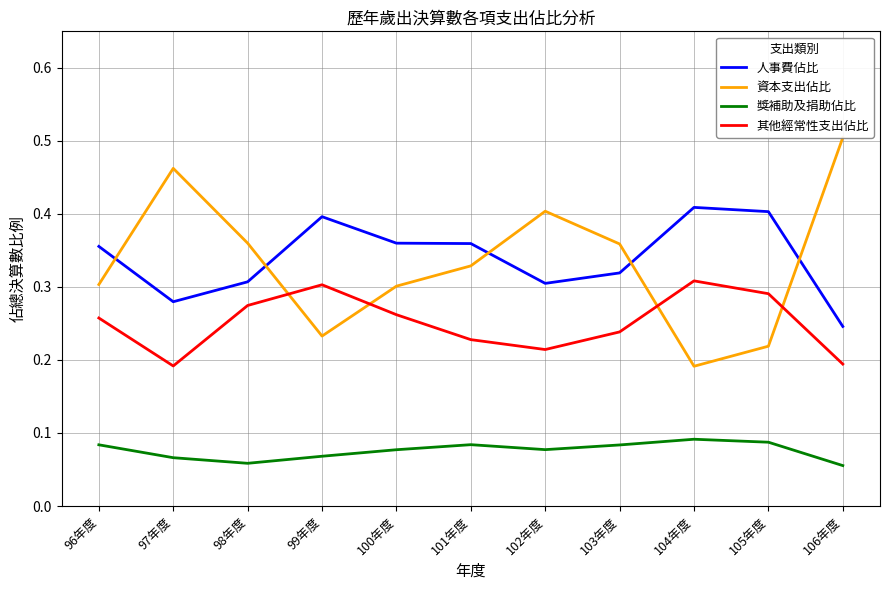

Which category has the highest value across all series?

106年度